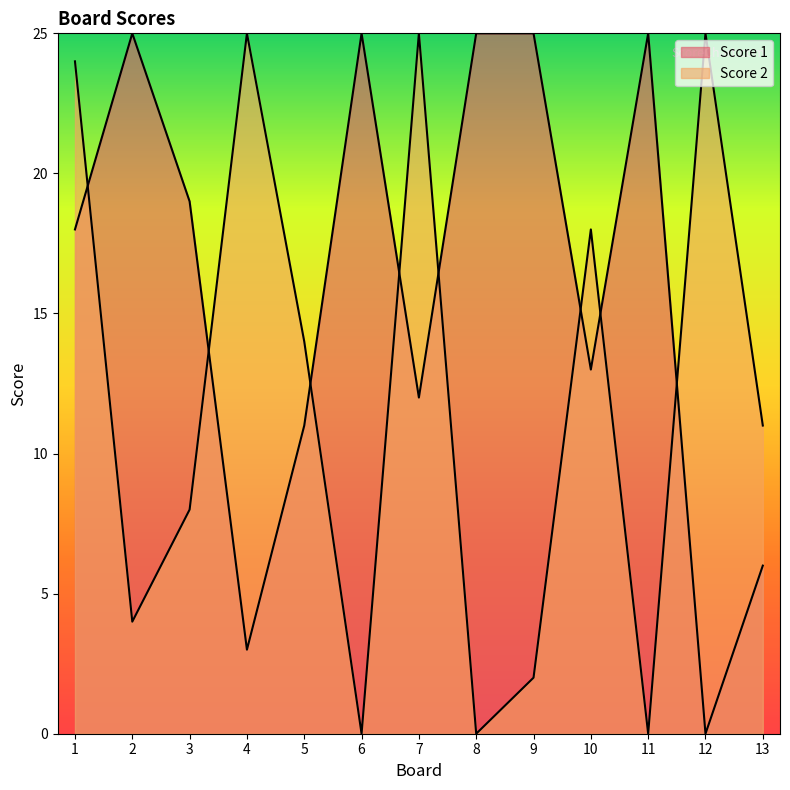

What is the average value of the Score 1 series?

16